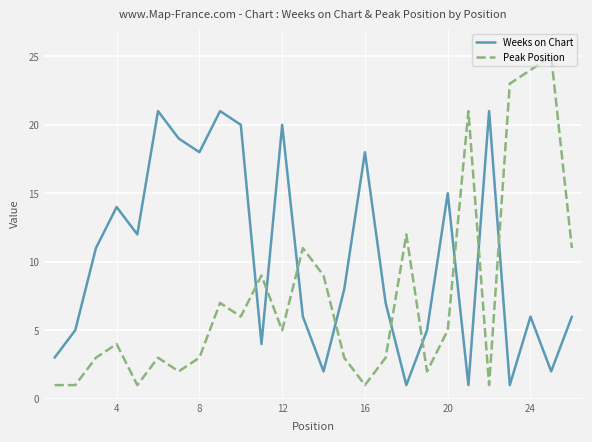

List the series in order of their overall mean, lowest first.

Peak Position, Weeks on Chart